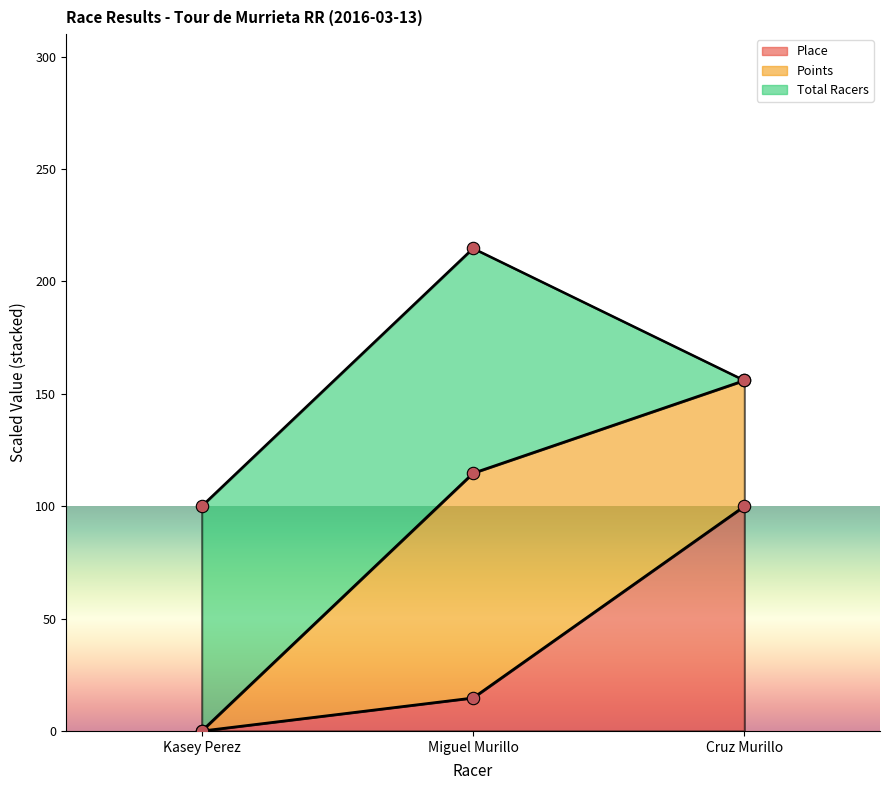

At how many categories does at least one series exceed 206?

1